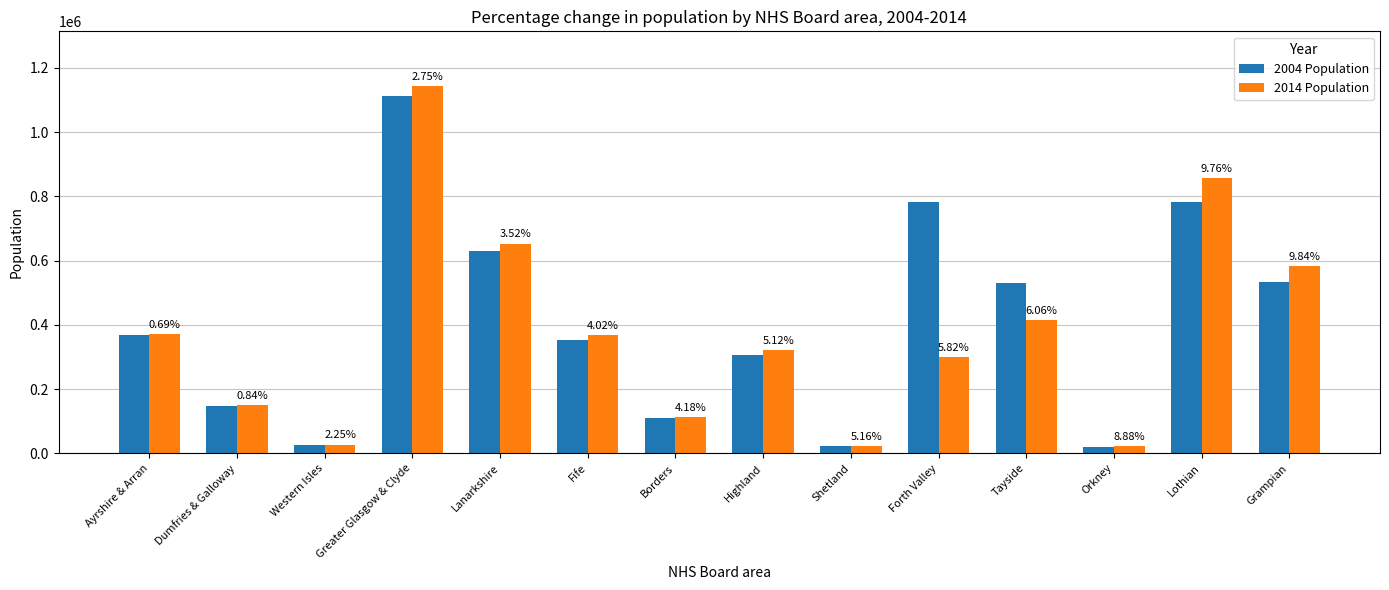

Are the bars grouped side by side (vs. stacked)?

Yes